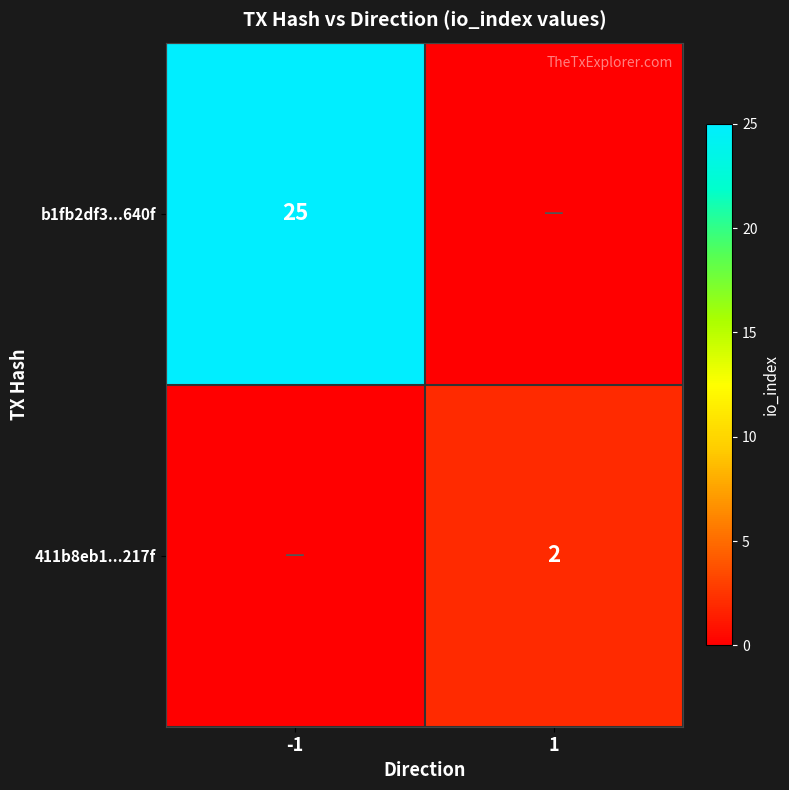

The b1fb2df3...640f series shows 25 at -1. True or false?

True